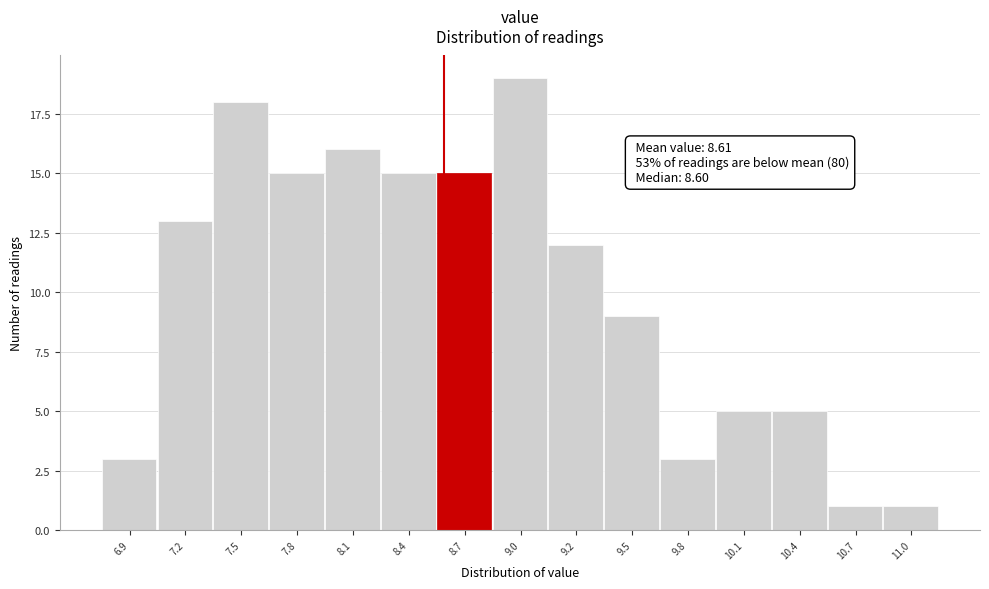

Reading right to left, extract all data points from this chart.

1	1	5	5	3	9	12	19	15	15	16	15	18	13	3